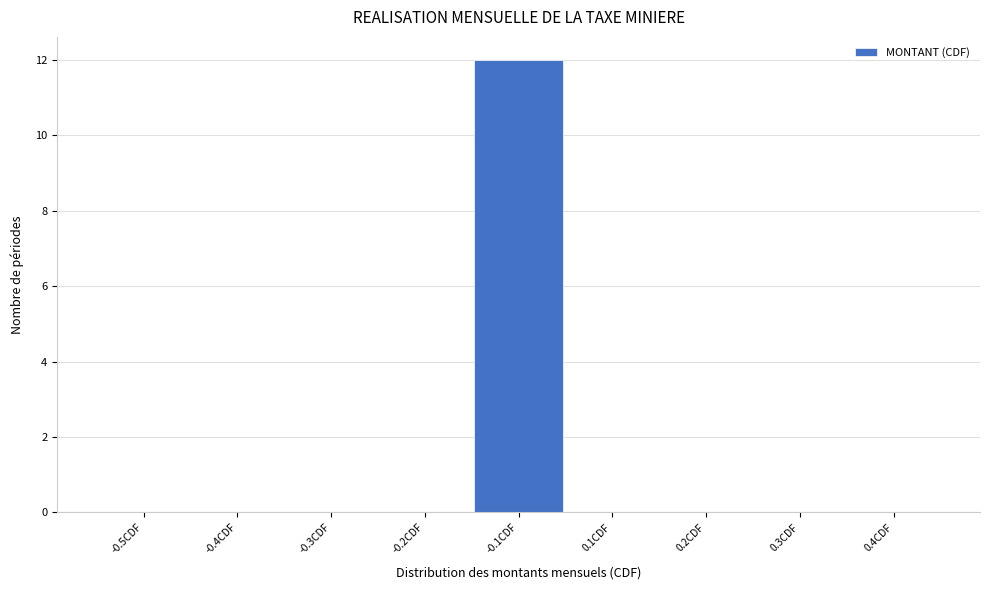

Reading left to right, list all the values displayed in this chart.

-0.5CDF=0	-0.4CDF=0	-0.3CDF=0	-0.2CDF=0	-0.1CDF=12	0.1CDF=0	0.2CDF=0	0.3CDF=0	0.4CDF=0